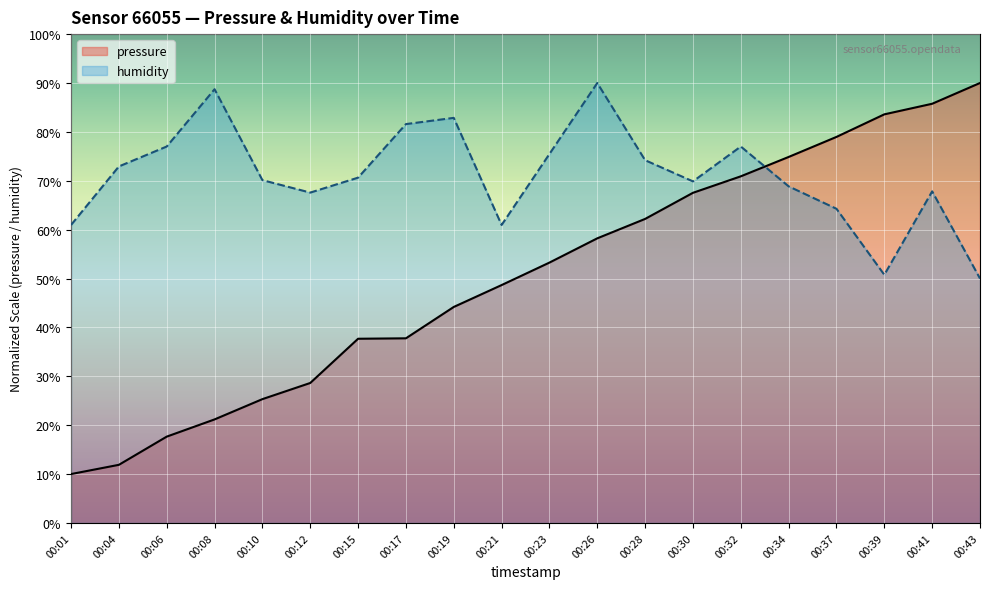

What is the value of the pressure (line) point at the 18th from the left?

83.6